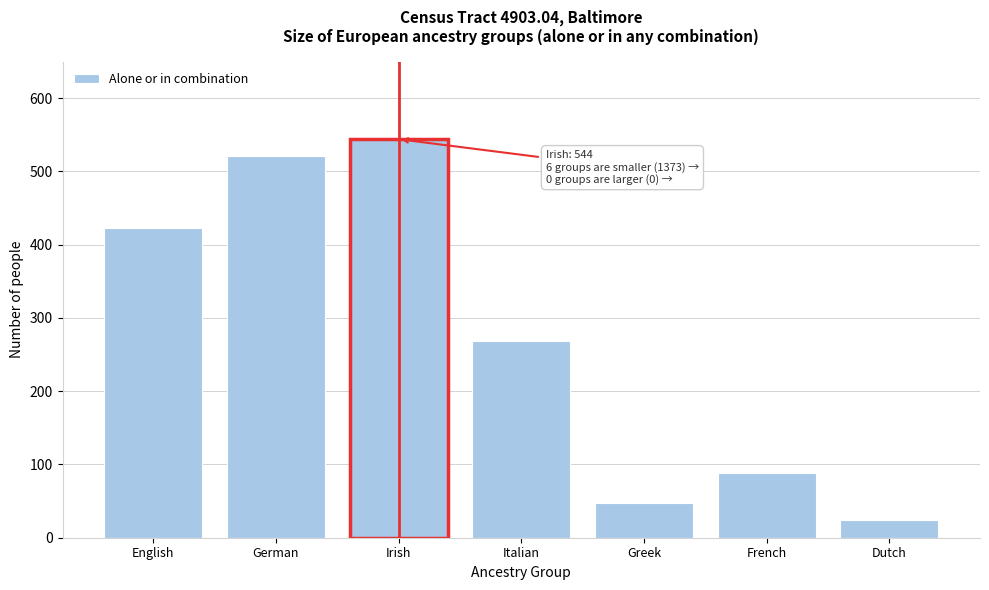

Reading right to left, list all the values displayed in this chart.

24	89	47	269	544	521	423